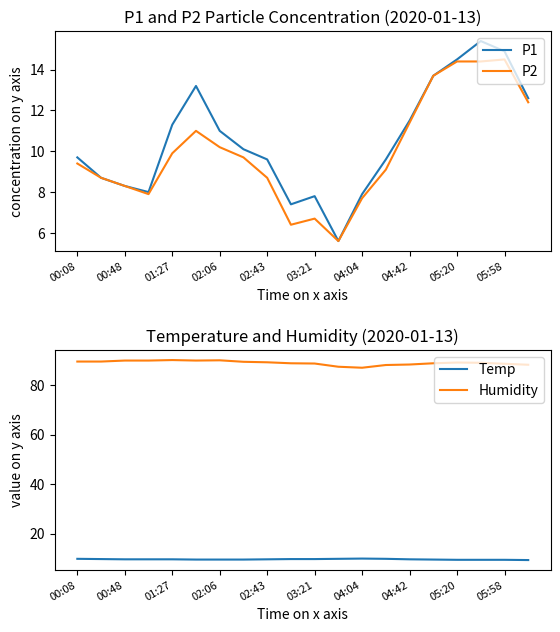

True or false: P2 has more than 1 points higher than both neighbors.

True